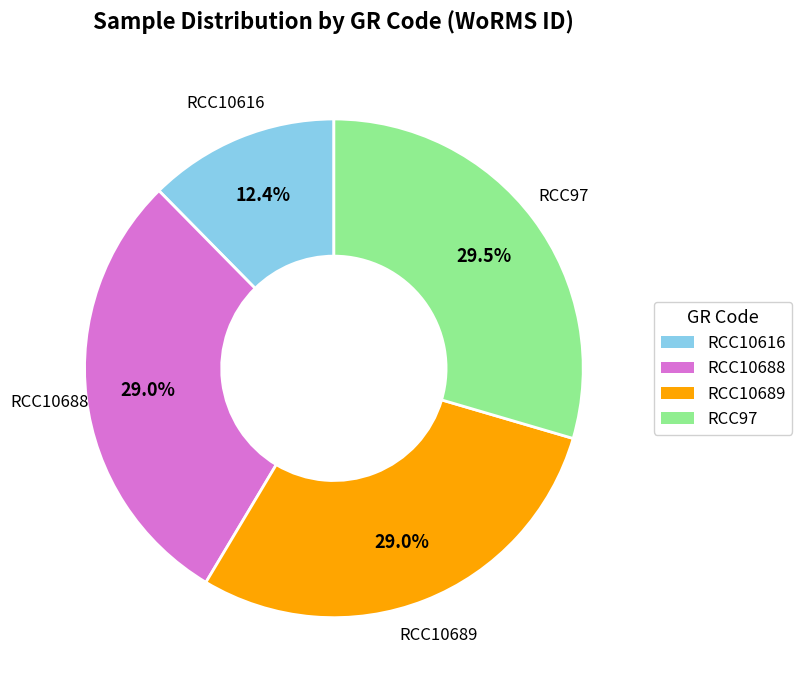

What is the smallest slice in the pie chart?

RCC10616